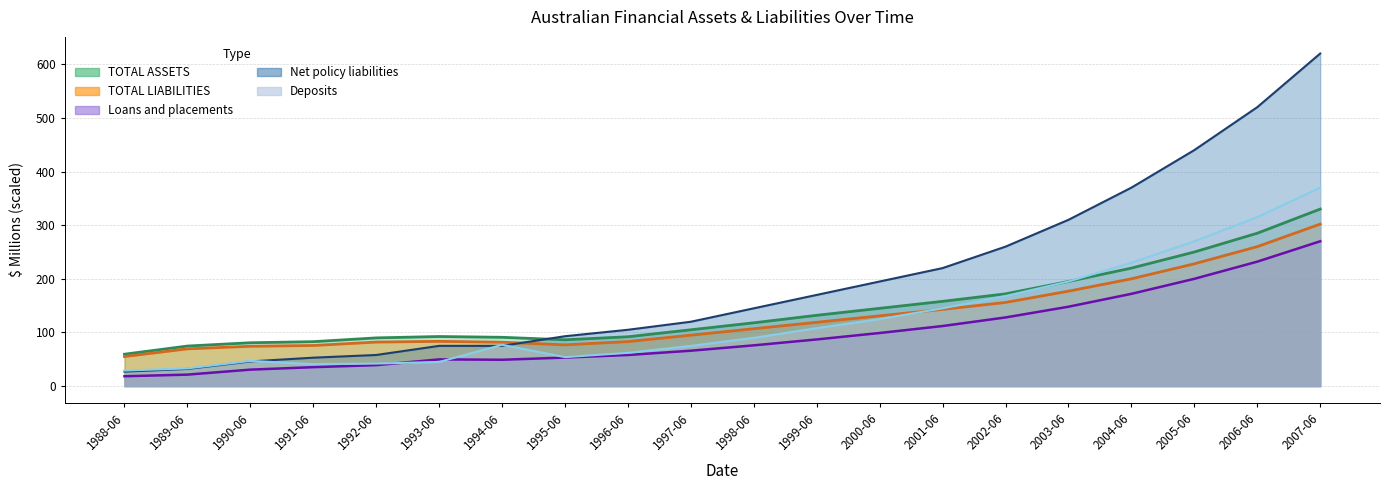

What are all the series names shown in the legend?

TOTAL ASSETS, TOTAL LIABILITIES, Net policy liabilities, Deposits, Loans and placements